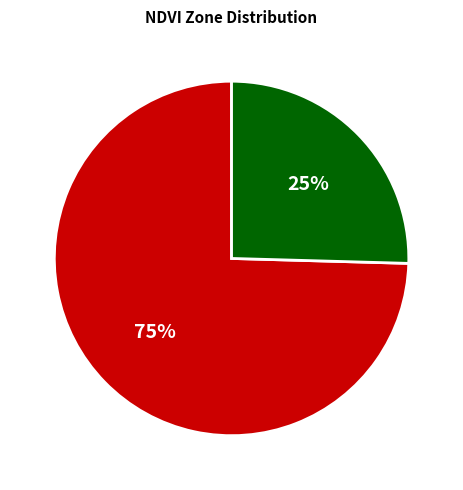

To the nearest percent, what is the combined percentage of Zone 1 and Zone 0?

100%